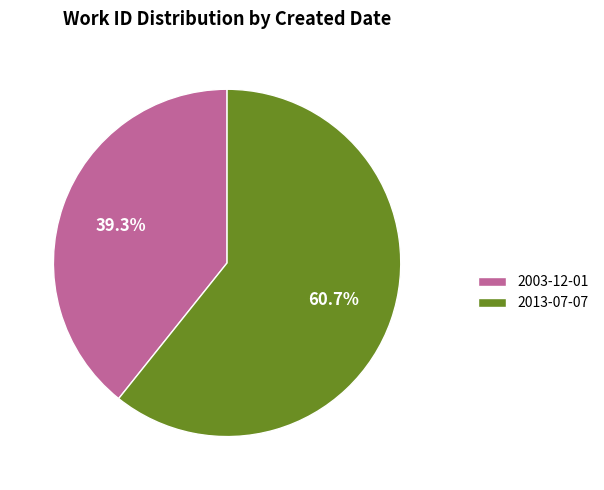

What is the ratio of the value at 2003-12-01 to the value at 2013-07-07?

0.6